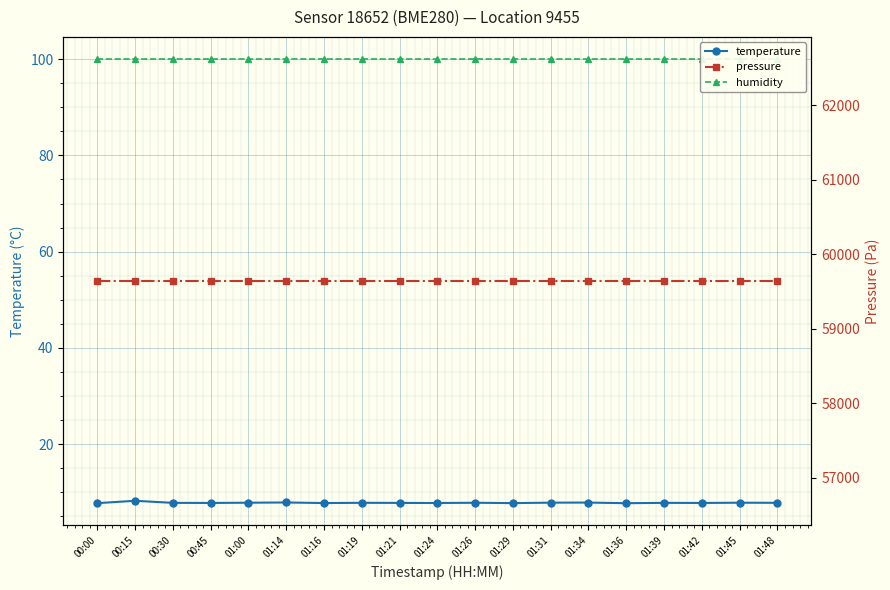

At which category does the chart reach its peak across all series?

00:00